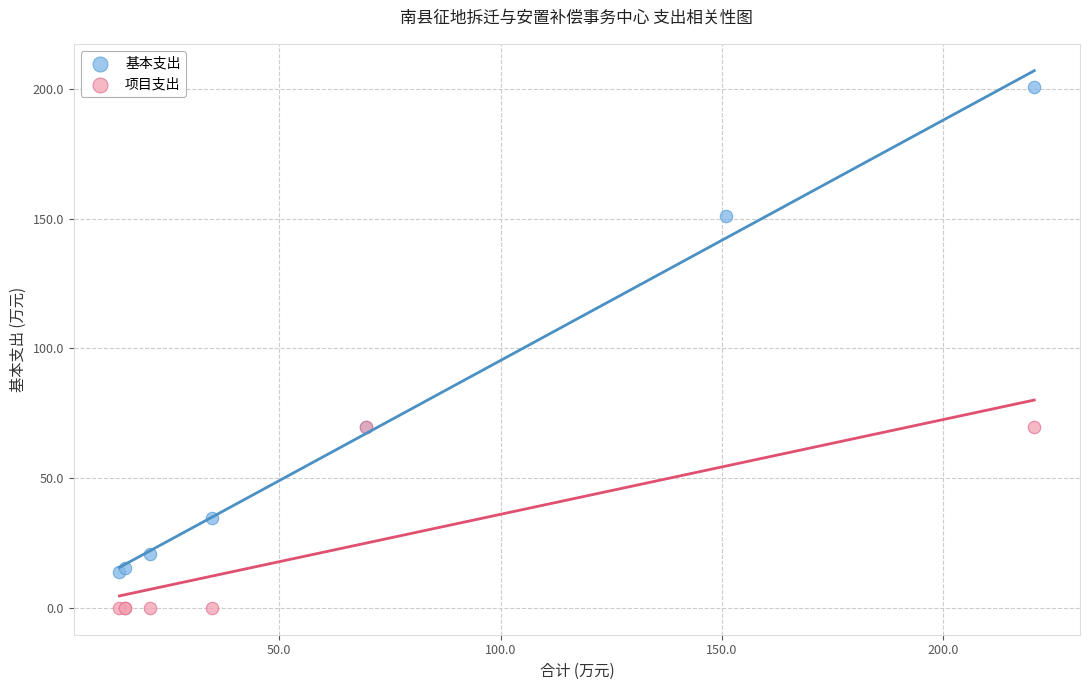

Which series reaches the minimum Y coordinate?

项目支出